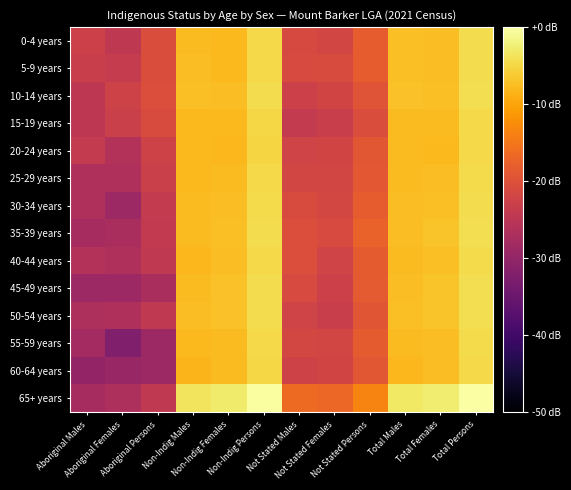

Reading left to right, what are all the values shown in this chart?

0-4 years: Aboriginal Males=15.6	Aboriginal Females=14.0	Aboriginal Persons=17.8	Non-Indig Males=30.8	Non-Indig Females=30.5	Non-Indig Persons=33.7	Not Stated Males=17.2	Not Stated Females=16.7	Not Stated Persons=20.1	Total Males=31.1	Total Females=30.8	Total Persons=34.0
5-9 years: Aboriginal Males=15.2	Aboriginal Females=14.8	Aboriginal Persons=17.9	Non-Indig Males=30.9	Non-Indig Females=30.5	Non-Indig Persons=33.7	Not Stated Males=17.3	Not Stated Females=17.7	Not Stated Persons=20.1	Total Males=31.2	Total Females=30.8	Total Persons=34.0
10-14 years: Aboriginal Males=13.6	Aboriginal Females=16.1	Aboriginal Persons=18.1	Non-Indig Males=31.1	Non-Indig Females=30.8	Non-Indig Persons=34.0	Not Stated Males=15.7	Not Stated Females=16.4	Not Stated Persons=18.9	Total Males=31.3	Total Females=31.1	Total Persons=34.2
15-19 years: Aboriginal Males=13.6	Aboriginal Females=15.4	Aboriginal Persons=17.6	Non-Indig Males=30.5	Non-Indig Females=30.4	Non-Indig Persons=33.5	Not Stated Males=14.5	Not Stated Females=15.3	Not Stated Persons=17.9	Total Males=30.7	Total Females=30.7	Total Persons=33.7
20-24 years: Aboriginal Males=14.5	Aboriginal Females=12.3	Aboriginal Persons=16.1	Non-Indig Males=30.4	Non-Indig Females=30.2	Non-Indig Persons=33.3	Not Stated Males=16.2	Not Stated Females=16.4	Not Stated Persons=19.4	Total Males=30.7	Total Females=30.5	Total Persons=33.6
25-29 years: Aboriginal Males=11.8	Aboriginal Females=12.0	Aboriginal Persons=15.4	Non-Indig Males=30.5	Non-Indig Females=30.7	Non-Indig Persons=33.6	Not Stated Males=16.7	Not Stated Females=16.6	Not Stated Persons=19.6	Total Males=30.7	Total Females=30.9	Total Persons=33.8
30-34 years: Aboriginal Males=12.0	Aboriginal Females=9.5	Aboriginal Persons=14.5	Non-Indig Males=30.6	Non-Indig Females=30.8	Non-Indig Persons=33.7	Not Stated Males=17.6	Not Stated Females=16.8	Not Stated Persons=20.1	Total Males=30.9	Total Females=31.0	Total Persons=34.0
35-39 years: Aboriginal Males=10.8	Aboriginal Females=11.1	Aboriginal Persons=14.3	Non-Indig Males=30.7	Non-Indig Females=31.2	Non-Indig Persons=34.0	Not Stated Males=18.1	Not Stated Females=17.5	Not Stated Persons=20.9	Total Males=31.0	Total Females=31.4	Total Persons=34.2
40-44 years: Aboriginal Males=12.3	Aboriginal Females=12.0	Aboriginal Persons=14.1	Non-Indig Males=30.3	Non-Indig Females=30.8	Non-Indig Persons=33.6	Not Stated Males=18.1	Not Stated Females=16.2	Not Stated Persons=20.0	Total Males=30.6	Total Females=31.0	Total Persons=33.8
45-49 years: Aboriginal Males=9.5	Aboriginal Females=9.5	Aboriginal Persons=11.1	Non-Indig Males=30.7	Non-Indig Females=31.3	Non-Indig Persons=34.0	Not Stated Males=17.4	Not Stated Females=15.6	Not Stated Persons=19.7	Total Males=30.9	Total Females=31.4	Total Persons=34.2
50-54 years: Aboriginal Males=11.5	Aboriginal Females=11.8	Aboriginal Persons=14.1	Non-Indig Males=30.8	Non-Indig Females=31.3	Non-Indig Persons=34.1	Not Stated Males=16.3	Not Stated Females=15.3	Not Stated Persons=19.1	Total Males=31.0	Total Females=31.5	Total Persons=34.3
55-59 years: Aboriginal Males=10.4	Aboriginal Females=6.0	Aboriginal Persons=9.5	Non-Indig Males=30.5	Non-Indig Females=30.8	Non-Indig Persons=33.6	Not Stated Males=16.8	Not Stated Females=16.7	Not Stated Persons=20.0	Total Males=30.7	Total Females=31.0	Total Persons=33.9
60-64 years: Aboriginal Males=8.5	Aboriginal Females=9.0	Aboriginal Persons=9.5	Non-Indig Males=30.2	Non-Indig Females=30.7	Non-Indig Persons=33.4	Not Stated Males=16.0	Not Stated Females=16.5	Not Stated Persons=19.3	Total Males=30.4	Total Females=30.9	Total Persons=33.6
65+ years: Aboriginal Males=10.8	Aboriginal Females=11.5	Aboriginal Persons=14.1	Non-Indig Males=34.9	Non-Indig Females=35.5	Non-Indig Persons=38.2	Not Stated Males=21.9	Not Stated Females=21.6	Not Stated Persons=24.8	Total Males=35.1	Total Females=35.7	Total Persons=38.4